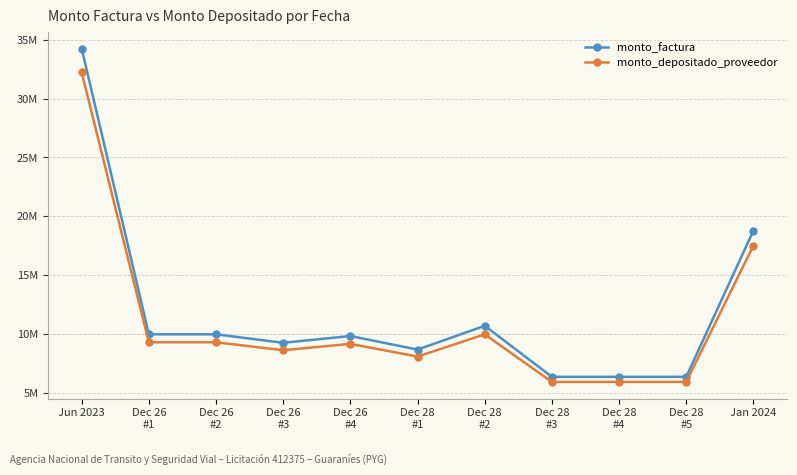

What are all the series names shown in the legend?

monto_factura, monto_depositado_proveedor